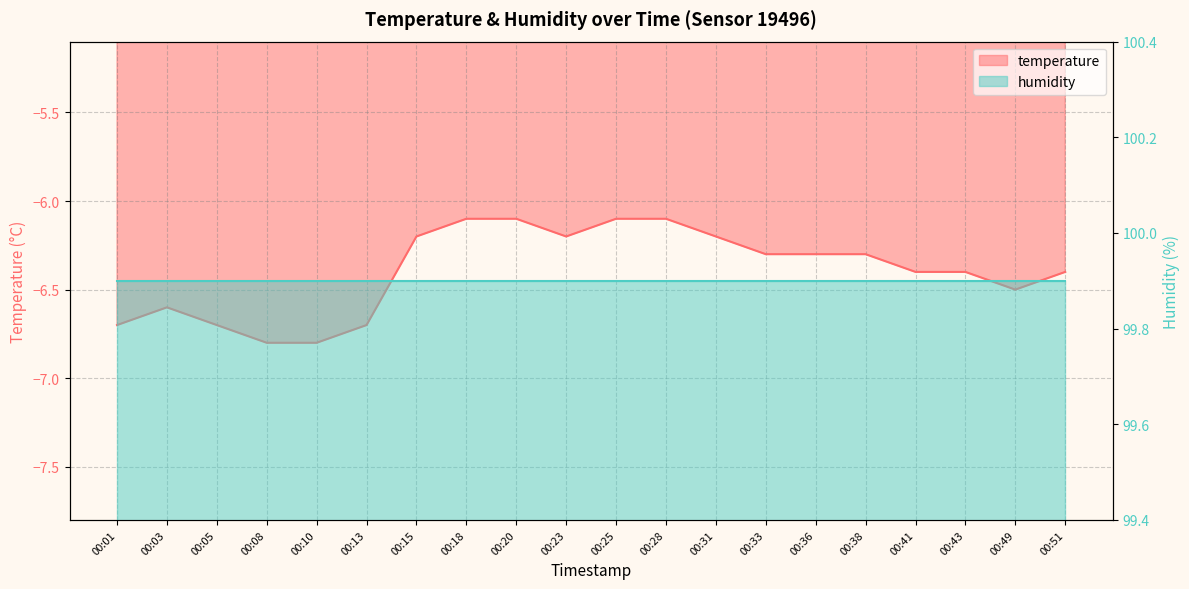

Where is the first local minimum?

00:23